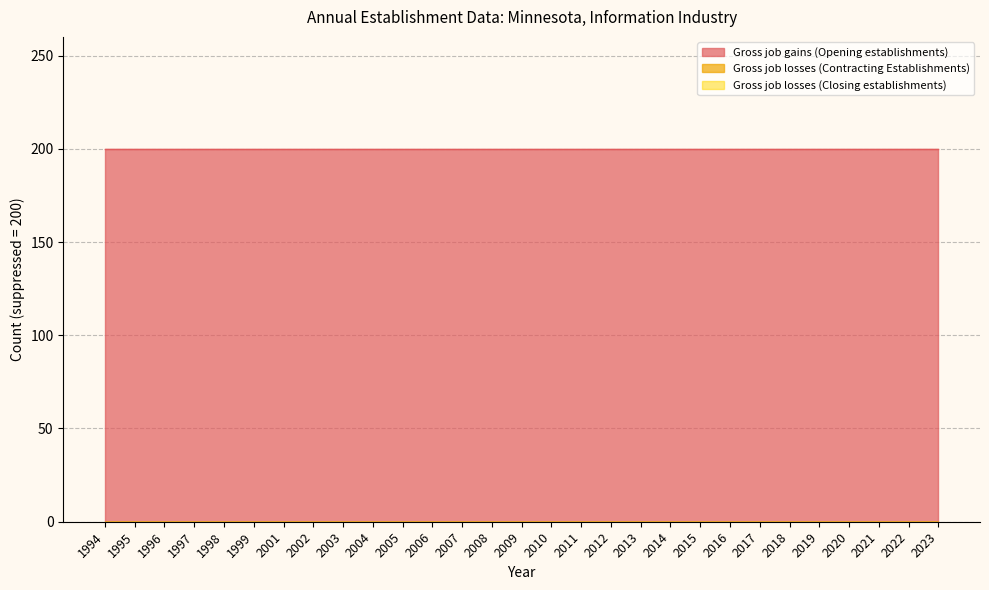

Between 2001 and 2002, which series saw the biggest shift?

Gross job gains (Opening establishments)